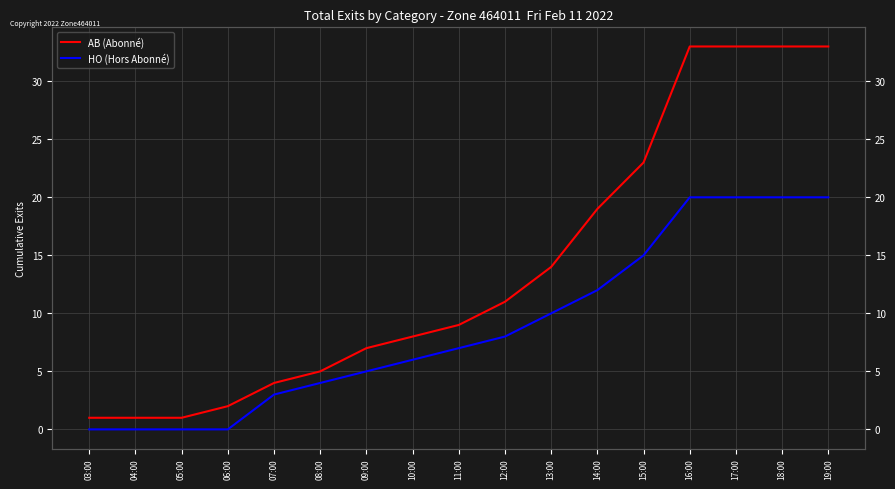

True or false: HO (Hors Abonné) has a value of 11 at 05:00.

False